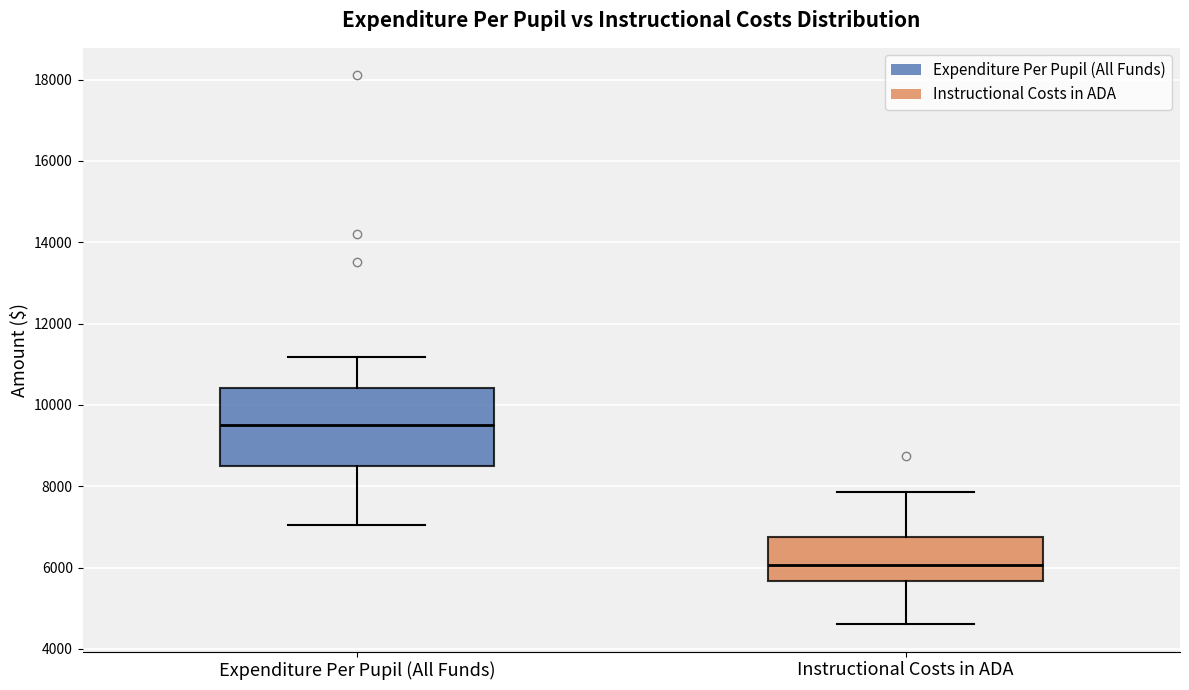

Where does the lower whisker of the box for Instructional Costs in ADA end on the y-axis? The values are not printed on the chart, so give them approximately, as read against the axis.

4600